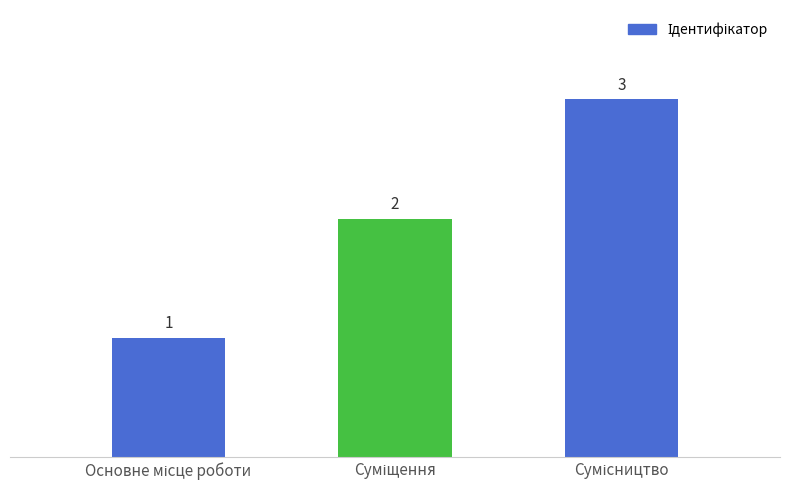

What is the value of the 3rd bar from the left?

3